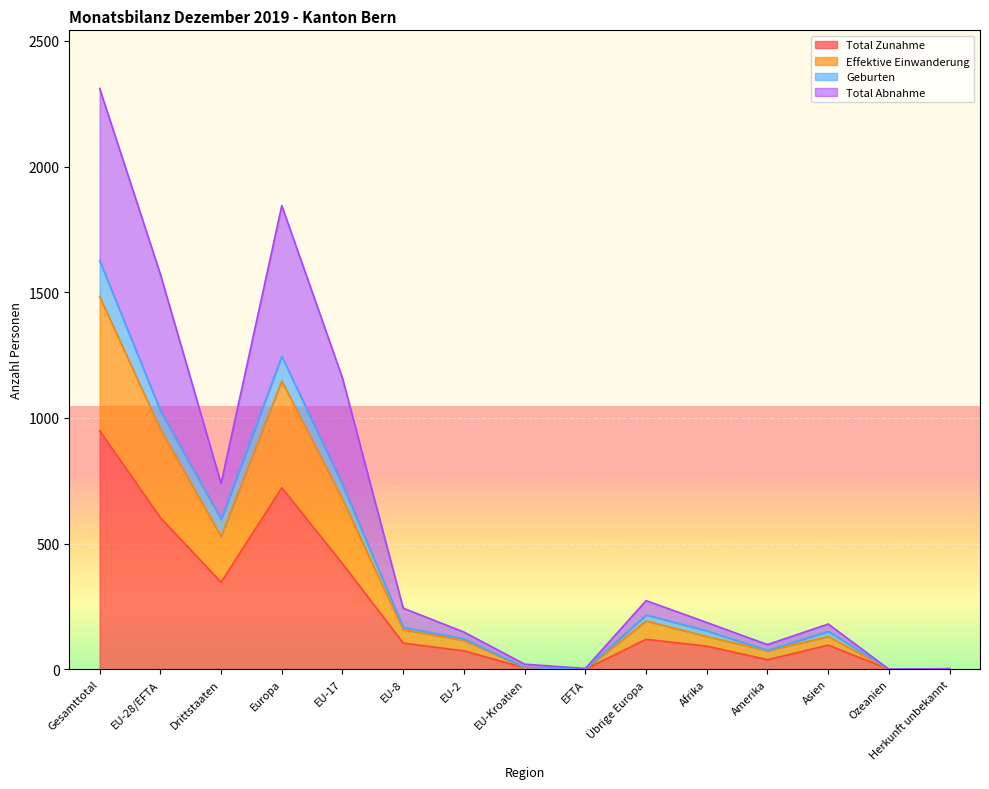

How many data points does each series have?

15